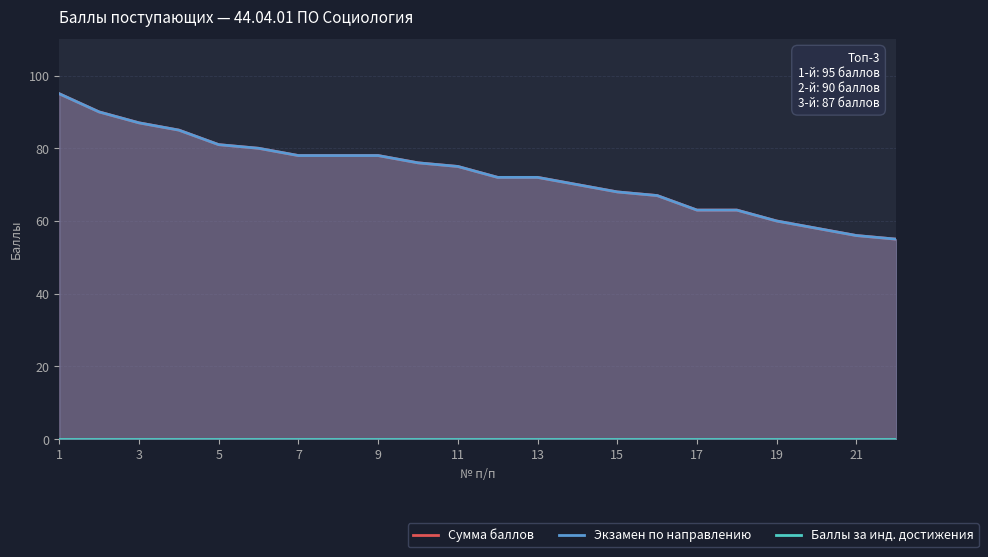

Count the number of data series in this chart.

3